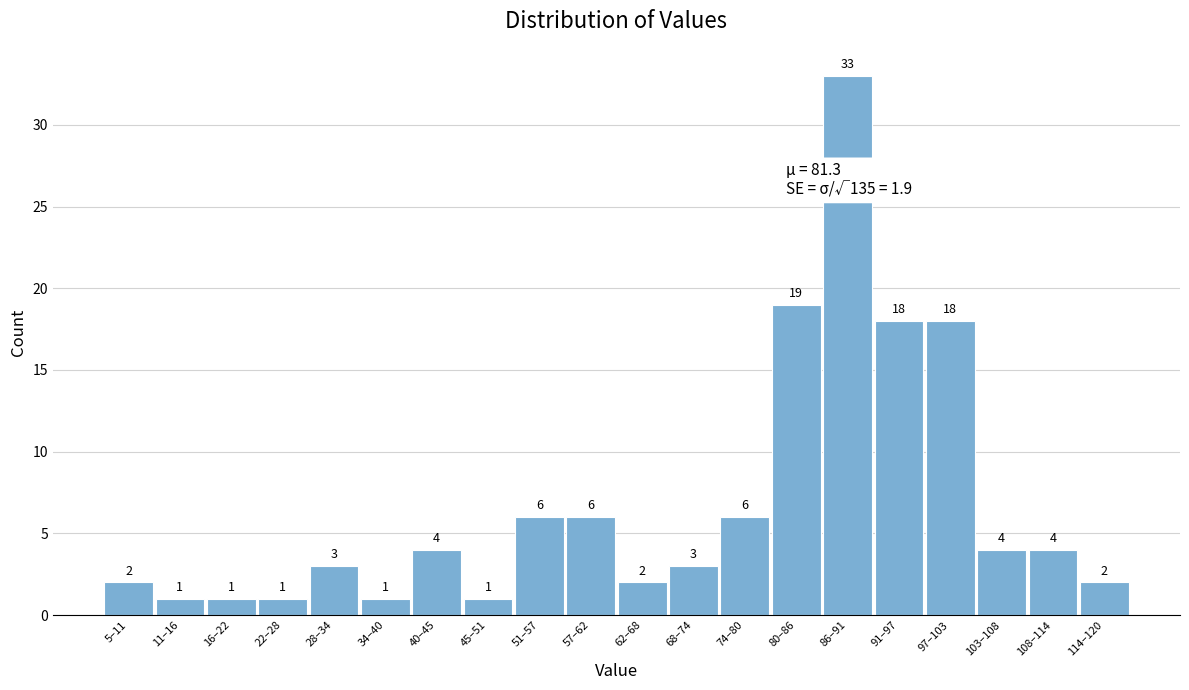

Reading left to right, transcribe all the data shown in this chart.

2	1	1	1	3	1	4	1	6	6	2	3	6	19	33	18	18	4	4	2